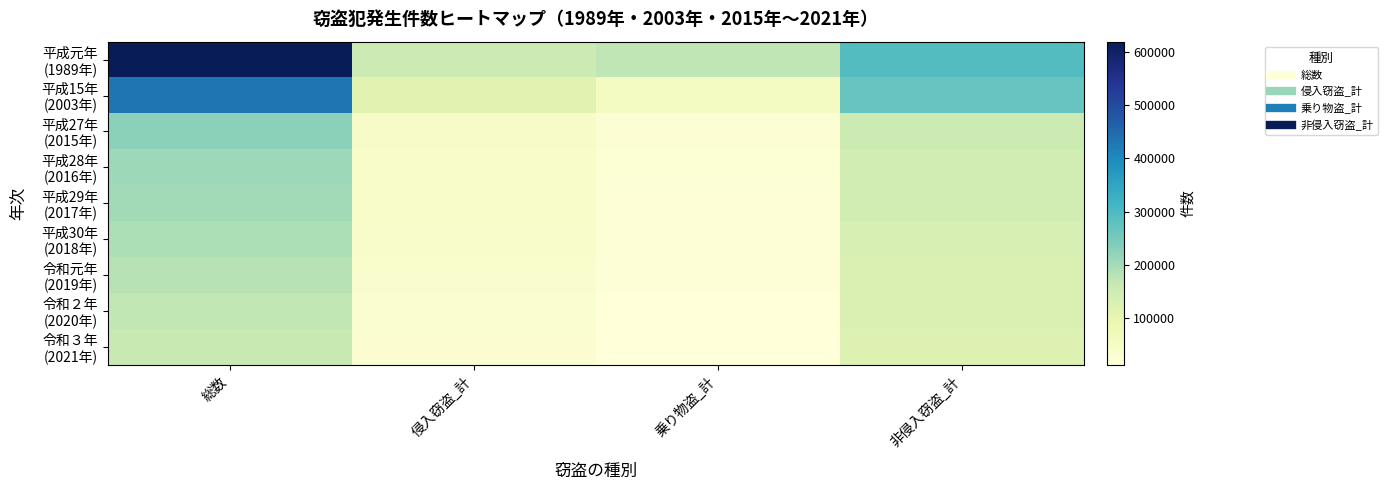

What is the total value across all series at 侵入窃盗_計?

531056